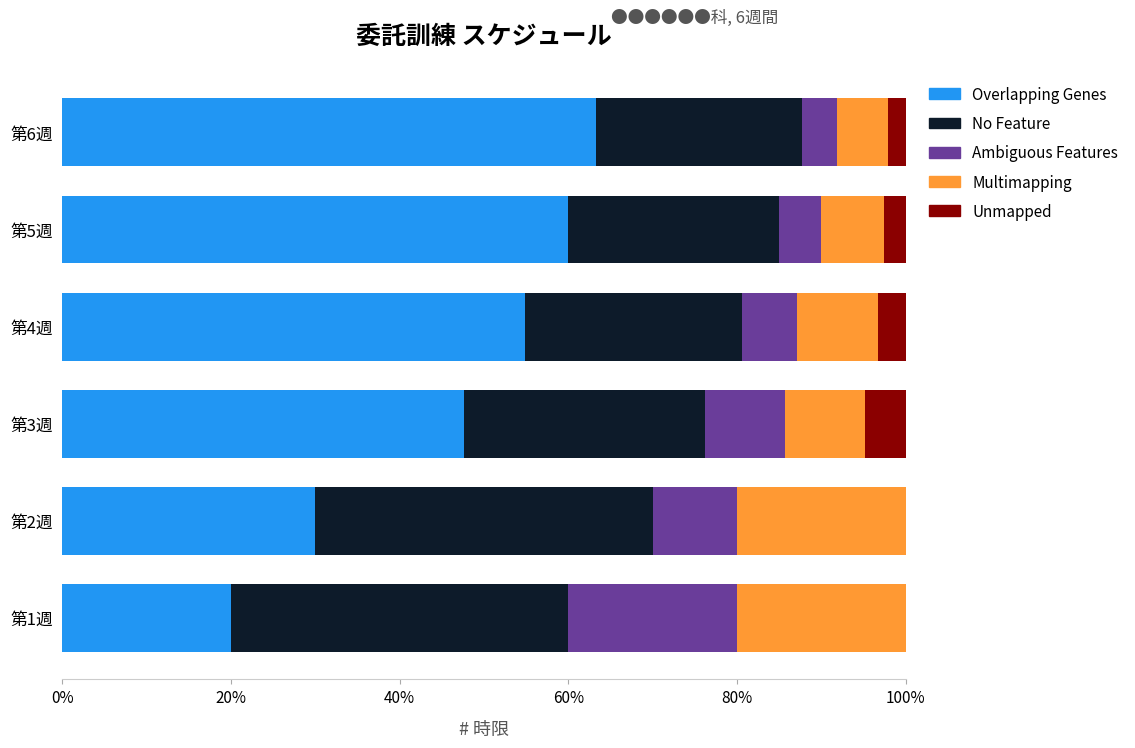

The Overlapping Genes series shows 54.8 at 第4週. True or false?

True